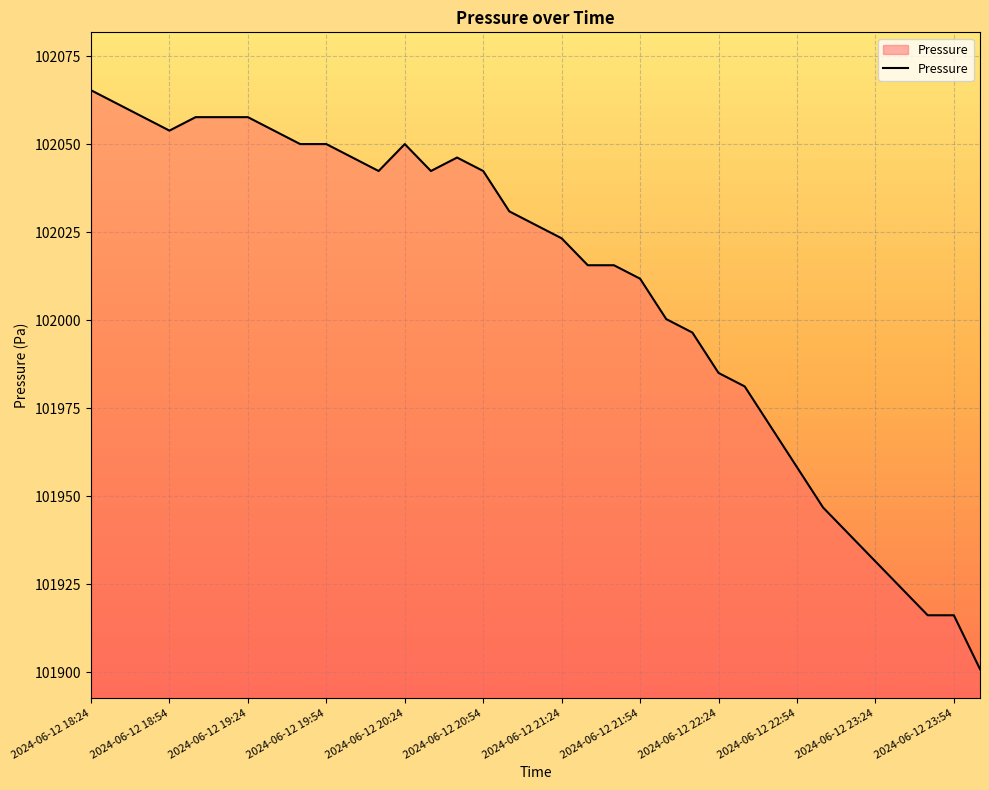

Reading left to right, extract all data points from this chart.

102065.4	102061.5	102057.7	102053.9	102057.7	102057.7	102057.7	102053.9	102050.1	102050.1	102046.2	102042.4	102050.1	102042.4	102046.2	102042.4	102030.9	102027.1	102023.3	102015.6	102015.6	102011.8	102000.3	101996.5	101985.1	101981.2	101969.8	101958.3	101946.8	101939.2	101931.5	101923.9	101916.2	101916.2	101900.9